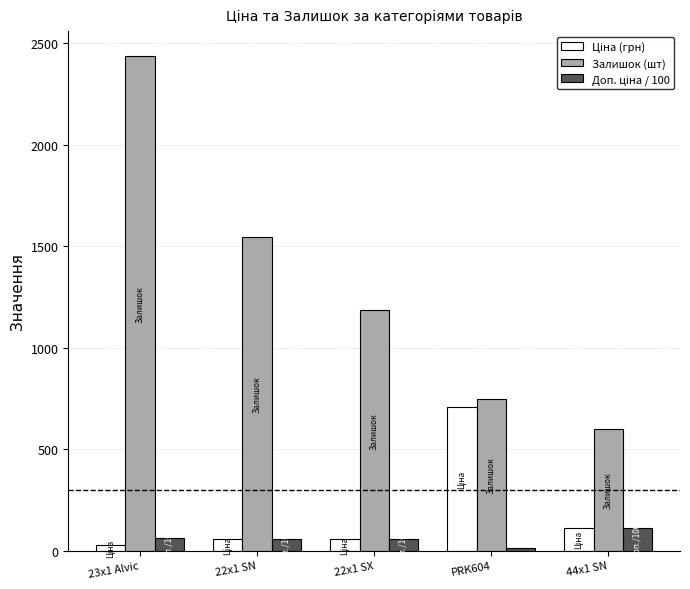

At which label does Залишок (шт) reach its peak?

23x1 Alvic